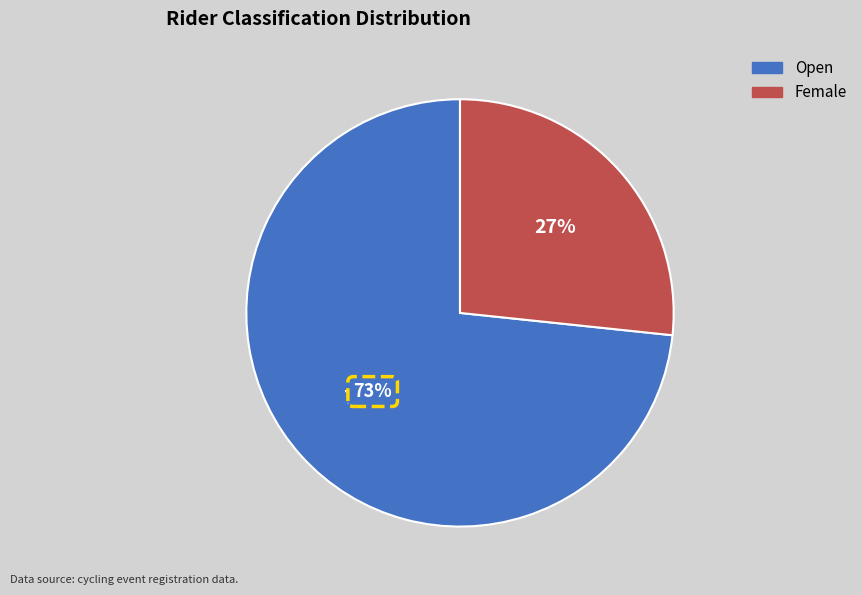

Which slice represents more than half of the pie?

Open